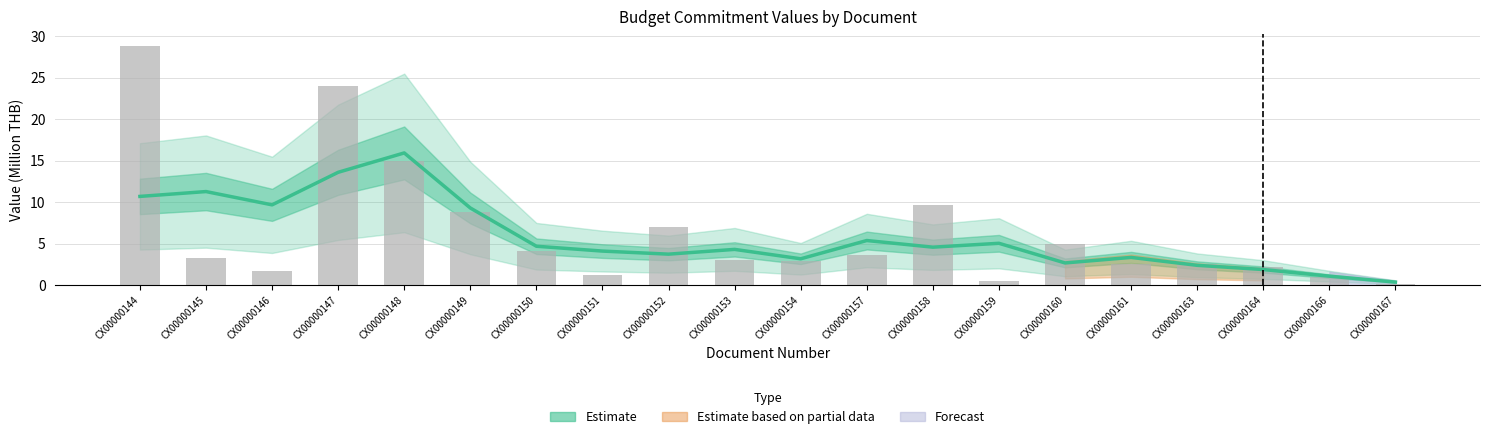

How many values in the มูลค่าทั้งใบ (bar) series exceed 3?

10